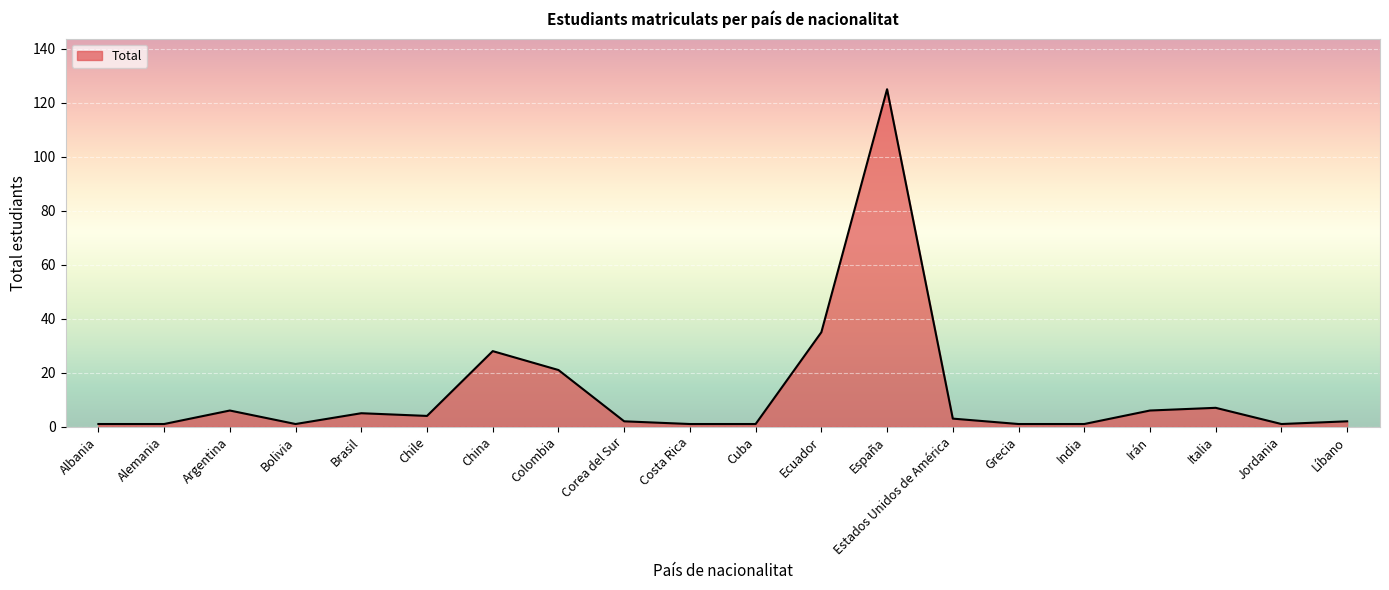

Reading right to left, what are all the values shown in this chart?

2	1	7	6	1	1	3	125	35	1	1	2	21	28	4	5	1	6	1	1